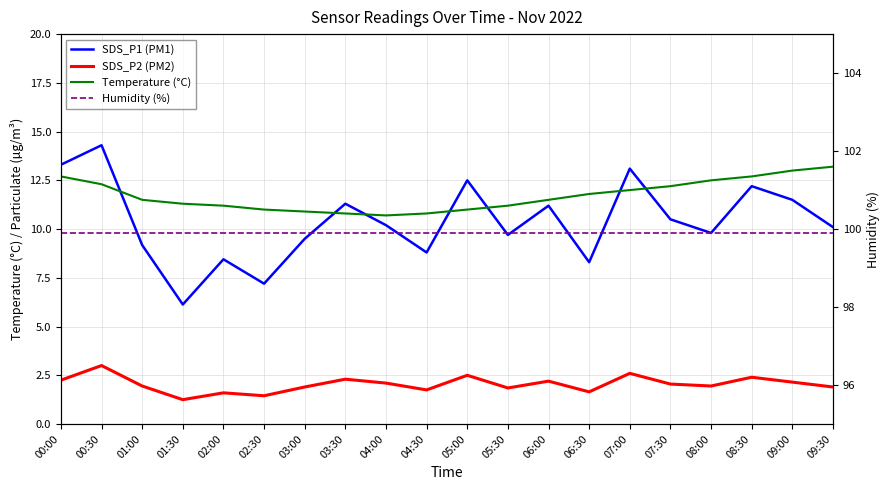

True or false: SDS_P2 (PM2) has a value of 1.9 at 08:00.

True